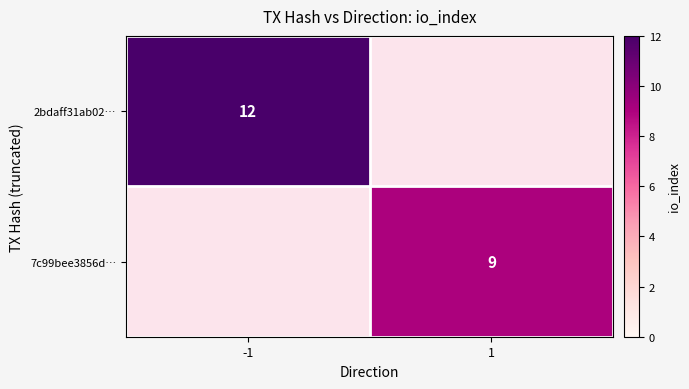

What is the spread (max minus min) of values at 1?

9